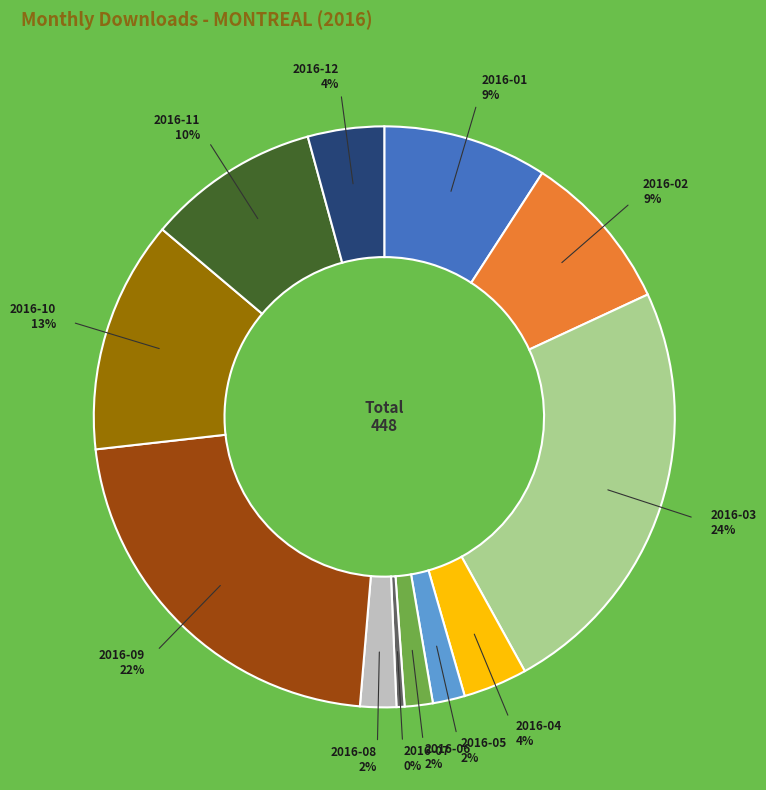

Does any single category account for the majority?

No